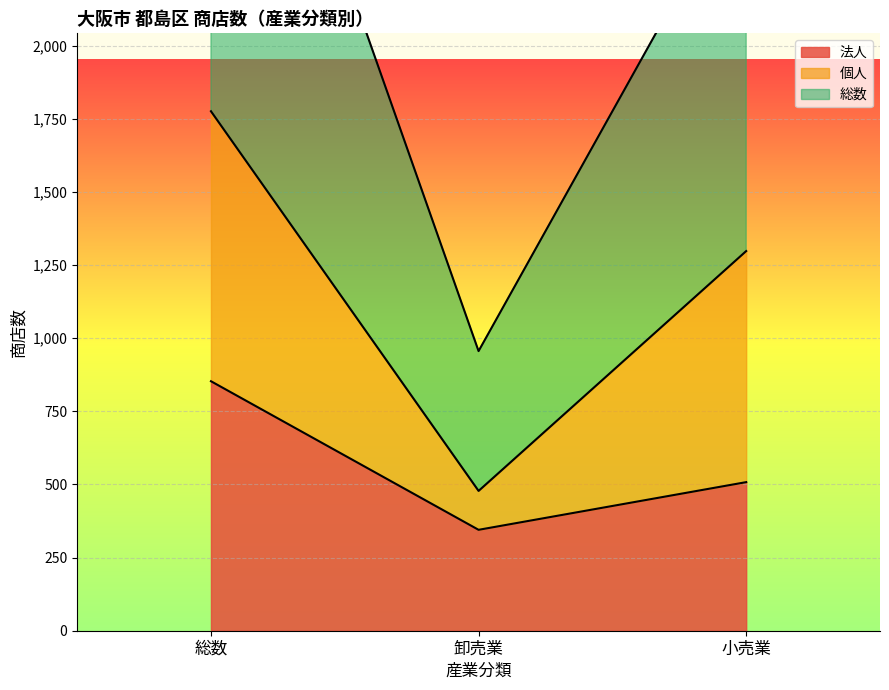

At how many categories does at least one series exceed 844?

2